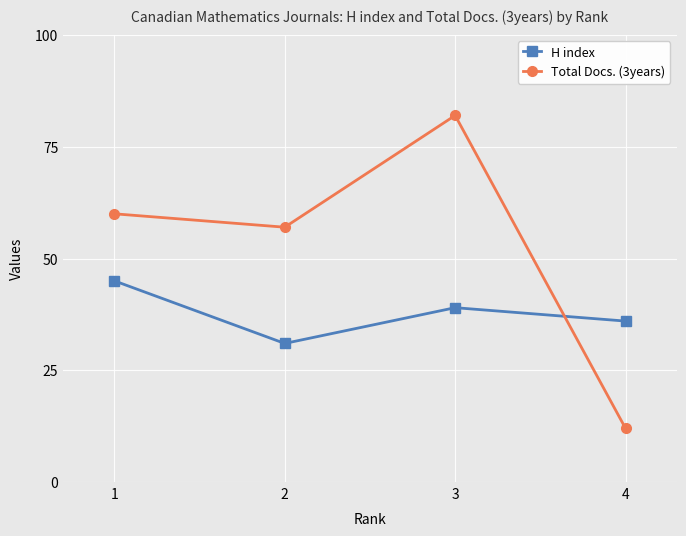

How many lines are shown in the chart?

2